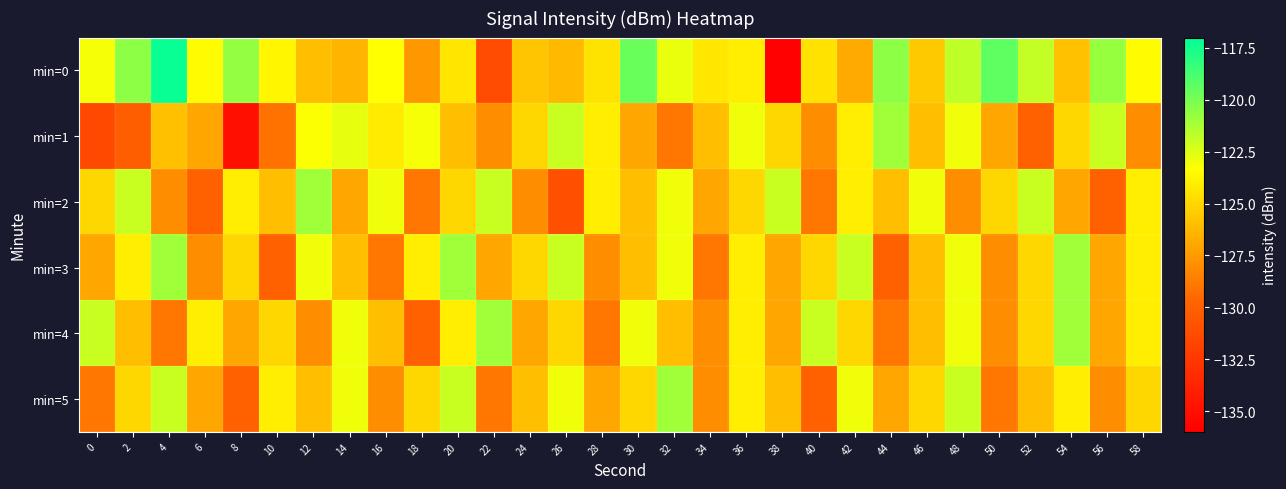

List the series in order of their peak value, highest first.

min=0, min=1, min=2, min=3, min=4, min=5